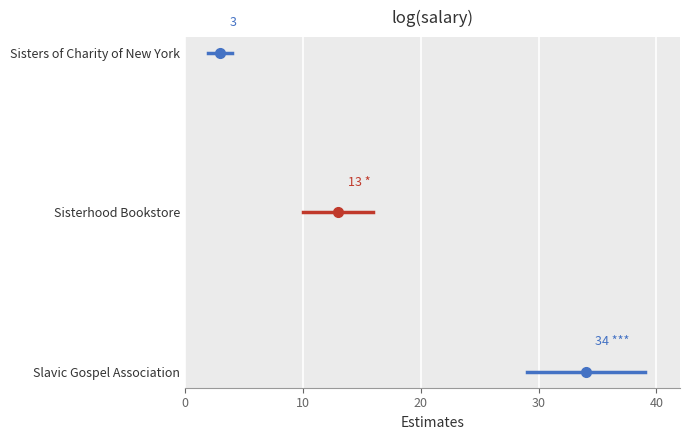

What value does the Sisters of Charity of New York series have at 10?

2